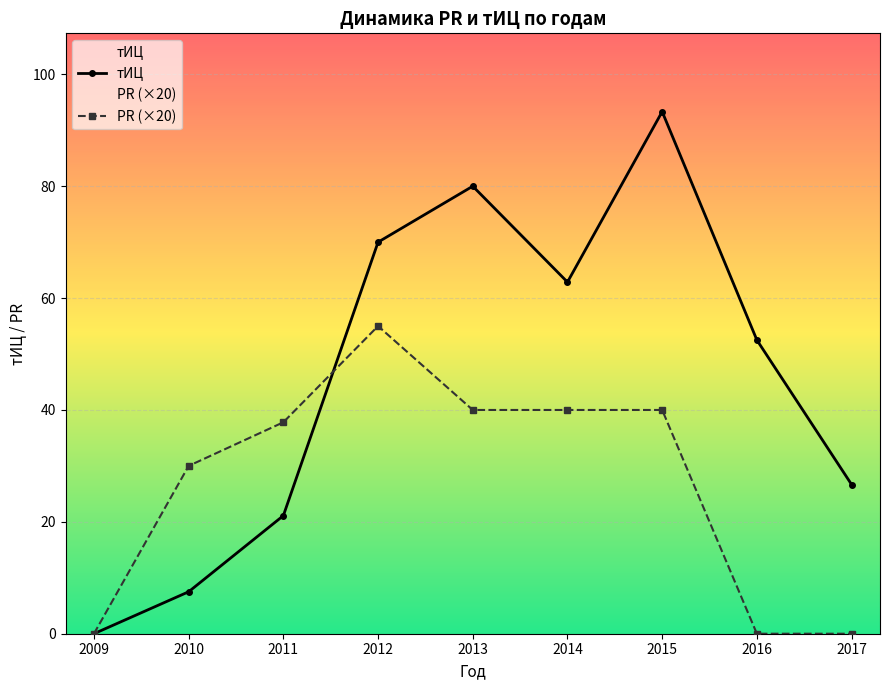

Reading left to right, transcribe all the data shown in this chart.

тИЦ: 0.0	7.5	21.1	70.0	80.0	62.9	93.3	52.5	26.7
PR (×20): 0.0	30.0	37.8	55.0	40.0	40.0	40.0	0.0	0.0